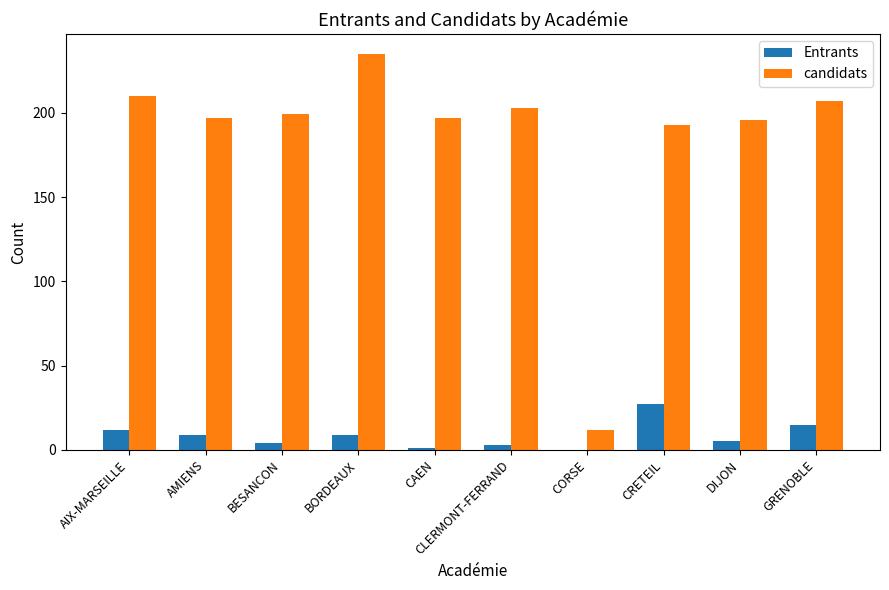

What is the maximum value shown in the chart?

235